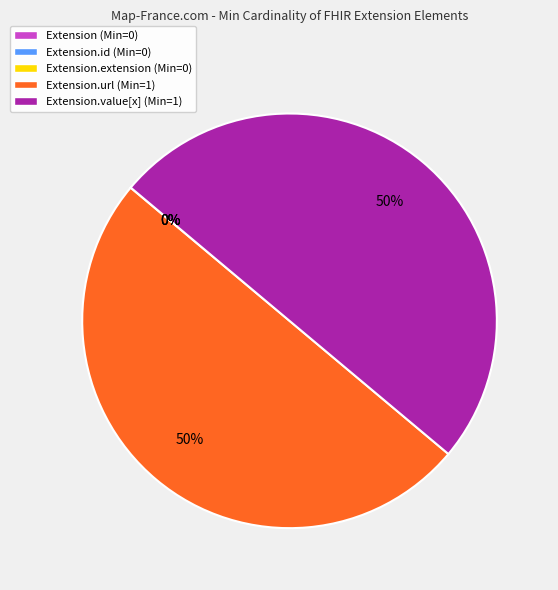

Is it true that Extension.url (Min=1) is 50% of the pie?

True